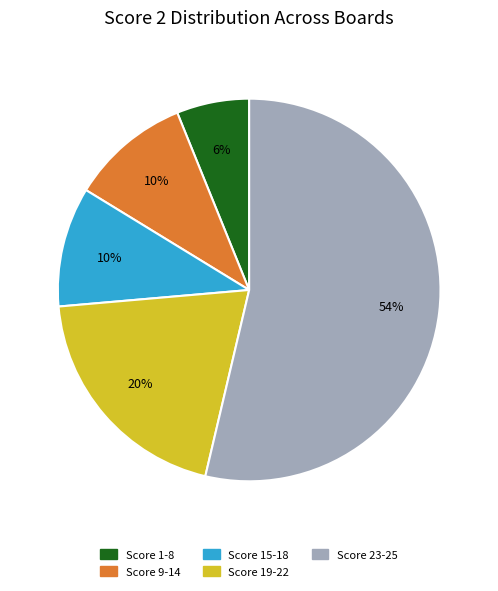

To the nearest percent, what is the difference between the largest and smallest slice percentages?

48%